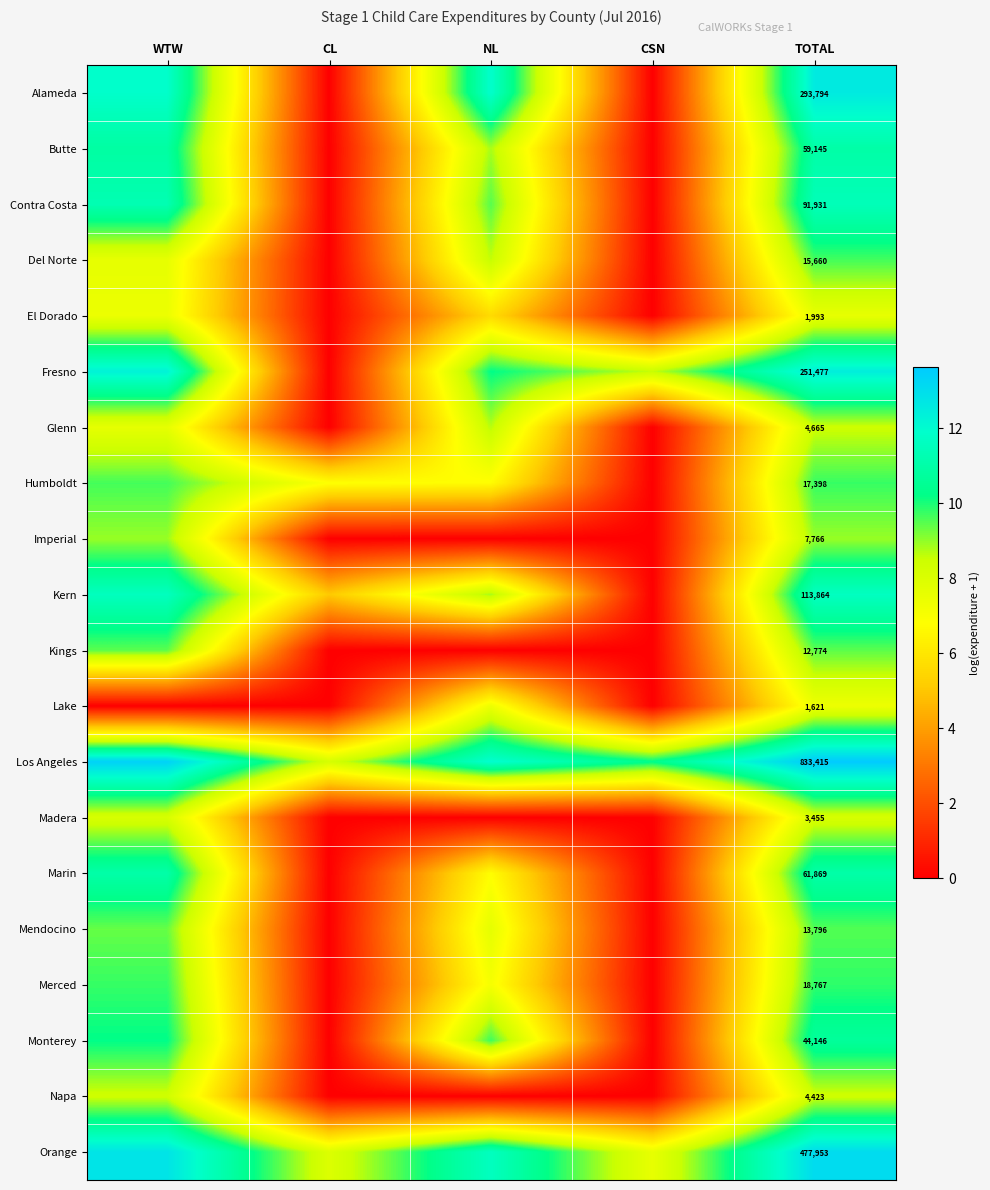

At TOTAL, list the series in order from smallest to largest.

Lake, El Dorado, Madera, Napa, Glenn, Imperial, Kings, Mendocino, Del Norte, Humboldt, Merced, Monterey, Butte, Marin, Contra Costa, Kern, Fresno, Alameda, Orange, Los Angeles